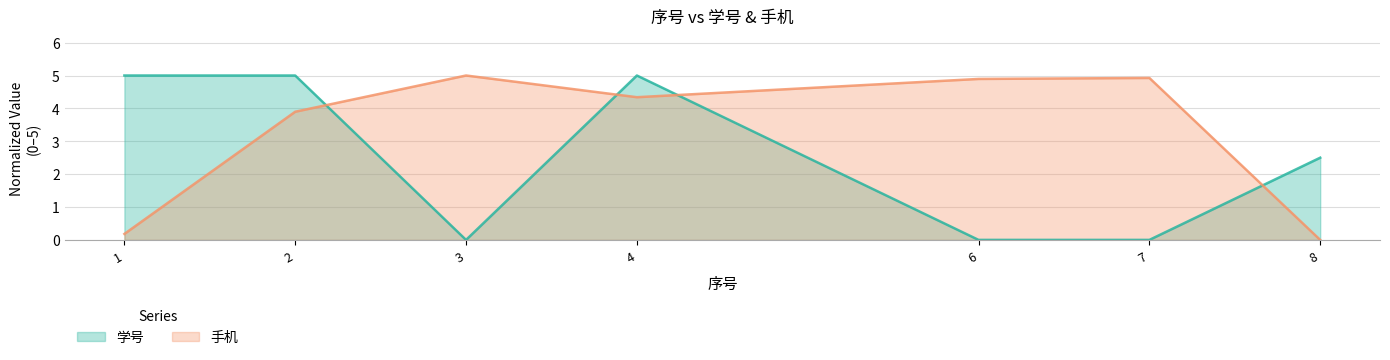

True or false: 手机 has more than 2 interior local peaks.

False